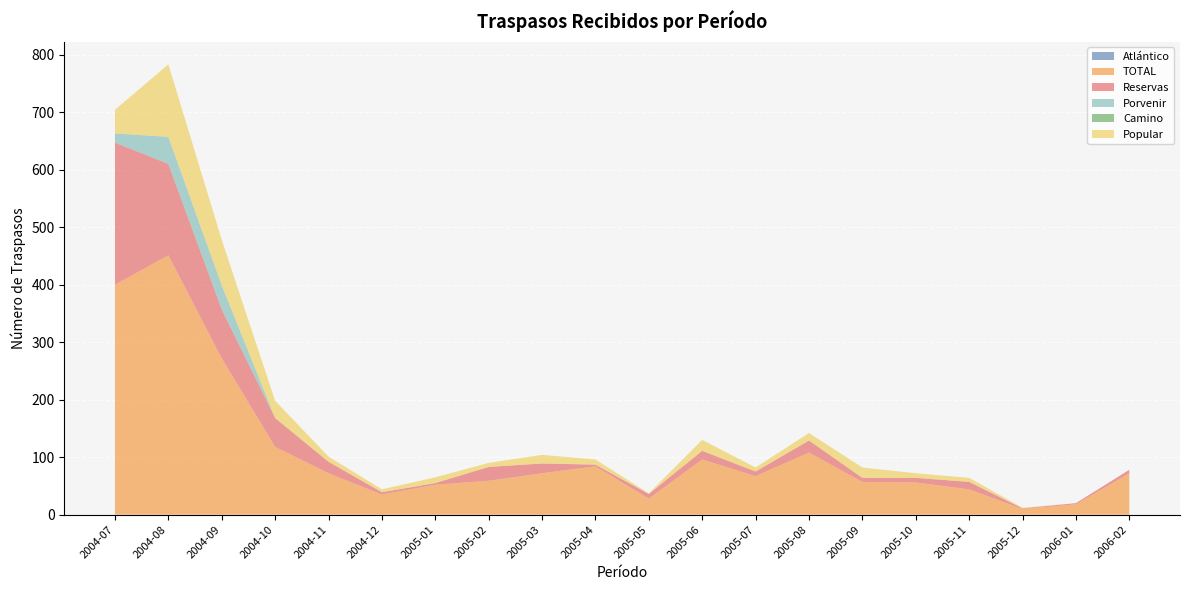

Reading right to left, extract all data points from this chart.

Atlántico: 0	0	0	0	0	0	0	0	0	0	0	0	0	0	0	0	0	0	0	0
TOTAL: 72	18	10	44	56	57	108	67	96	28	84	72	59	52	35	72	118	272	451	400
Reservas: 6	2	1	13	8	7	21	8	15	8	3	17	24	3	4	20	50	85	159	247
Porvenir: 0	0	0	0	0	0	0	0	0	0	0	0	0	0	0	0	0	42	47	16
Camino: 0	0	0	0	0	0	0	0	0	0	0	0	0	0	0	0	0	0	0	0
Popular: 0	0	1	7	8	18	13	7	19	1	9	15	7	10	5	9	30	79	126	41